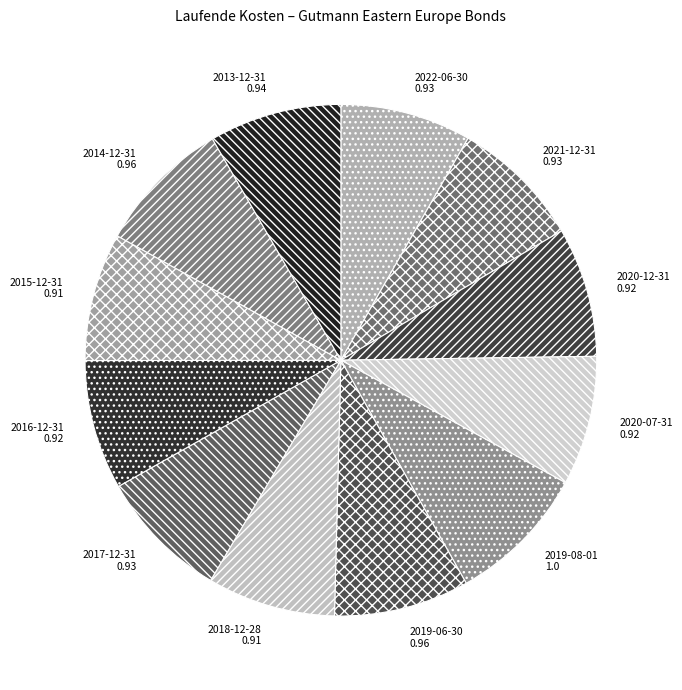

How many slices are in this pie chart?

12